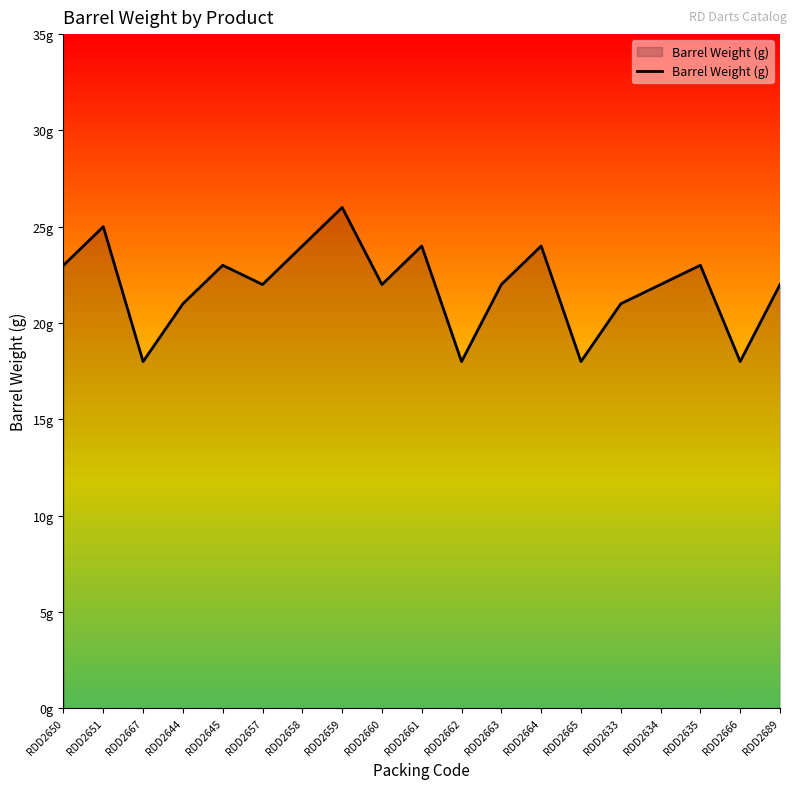

Which has a higher value, RDD2661 or RDD2644?

RDD2661